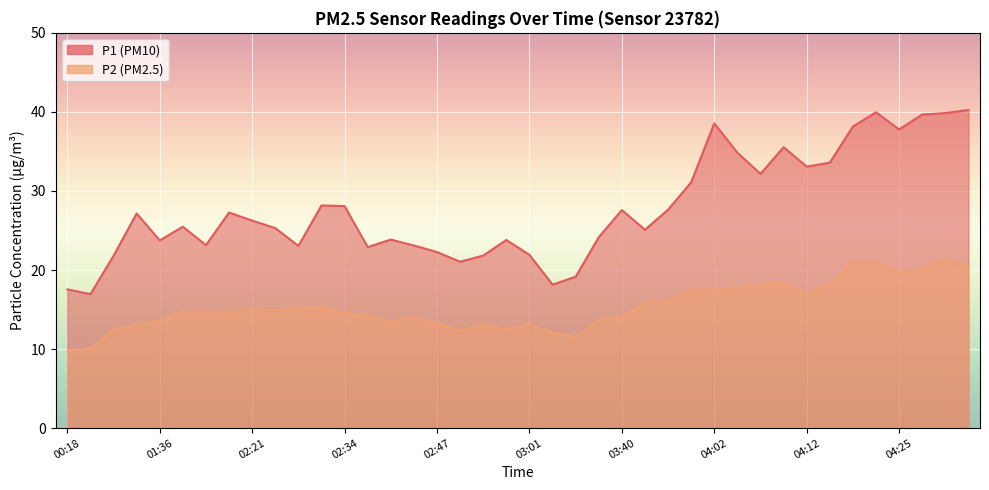

What are all the series names shown in the legend?

P1, P2